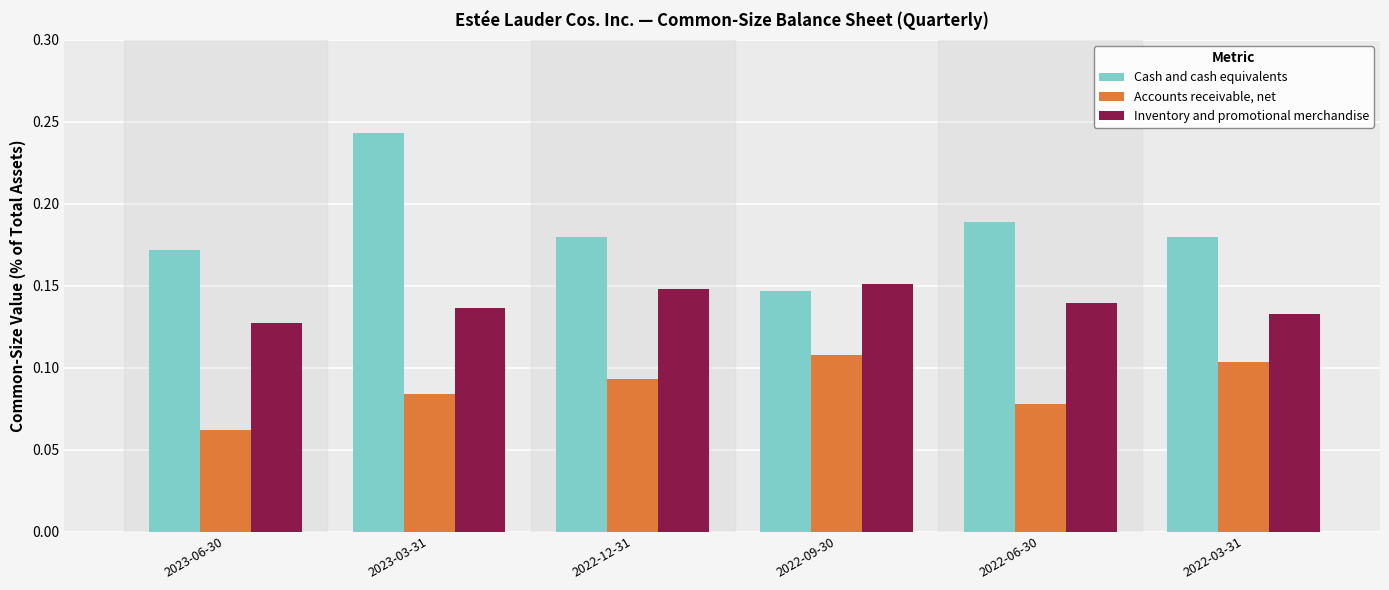

List the series in order of their peak value, lowest first.

Accounts receivable, net, Inventory and promotional merchandise, Cash and cash equivalents